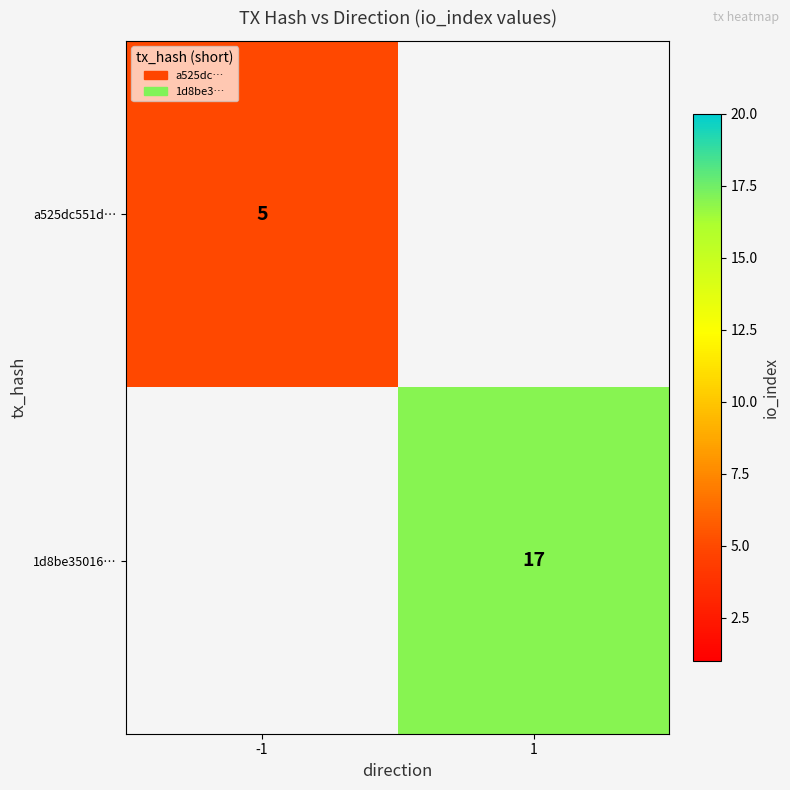

The a525dc551d… series shows 5 at -1. True or false?

True